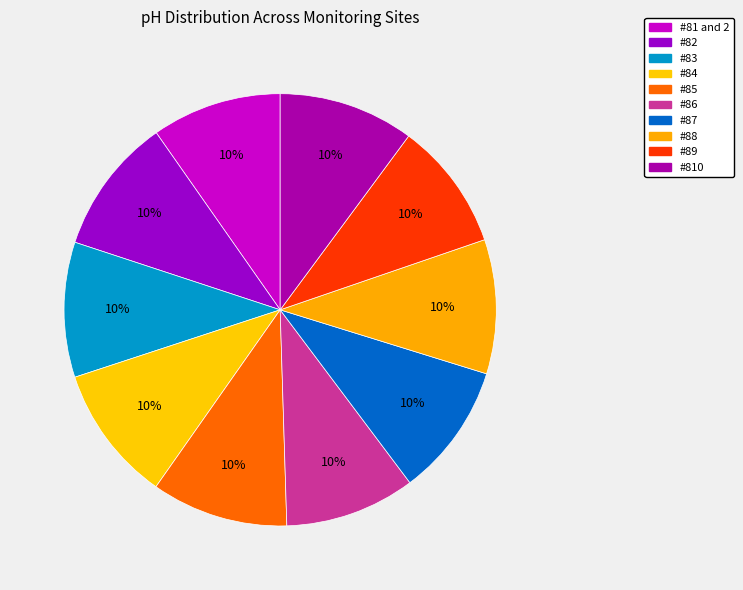

Do #87 and #84 together represent more than half of the pie?

No